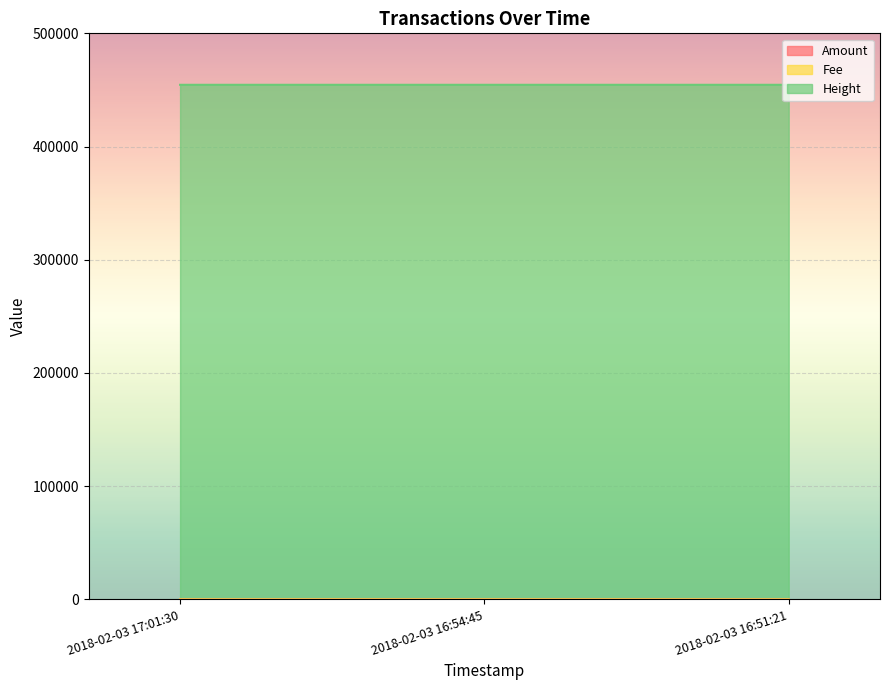

Reading left to right, list all the values displayed in this chart.

Amount: 0	0	2
Fee: 1	1	1
Height: 454552	454551	454550